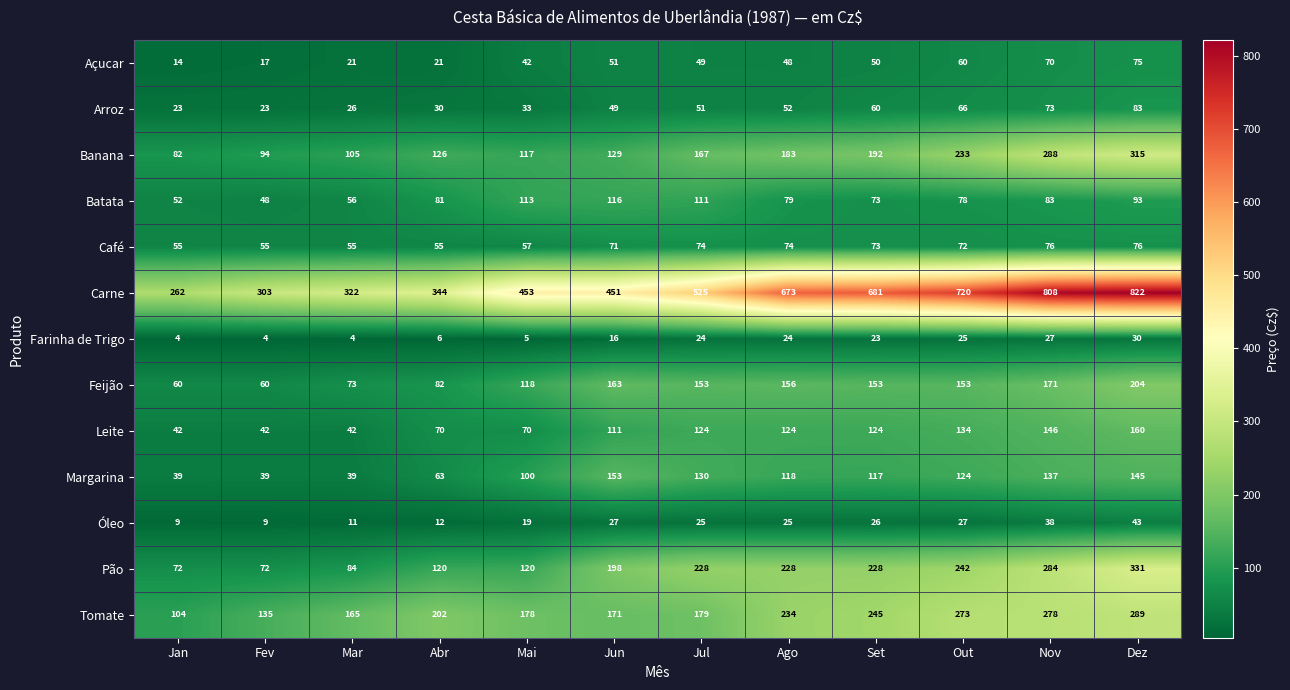

What is the maximum value shown in the chart?

822